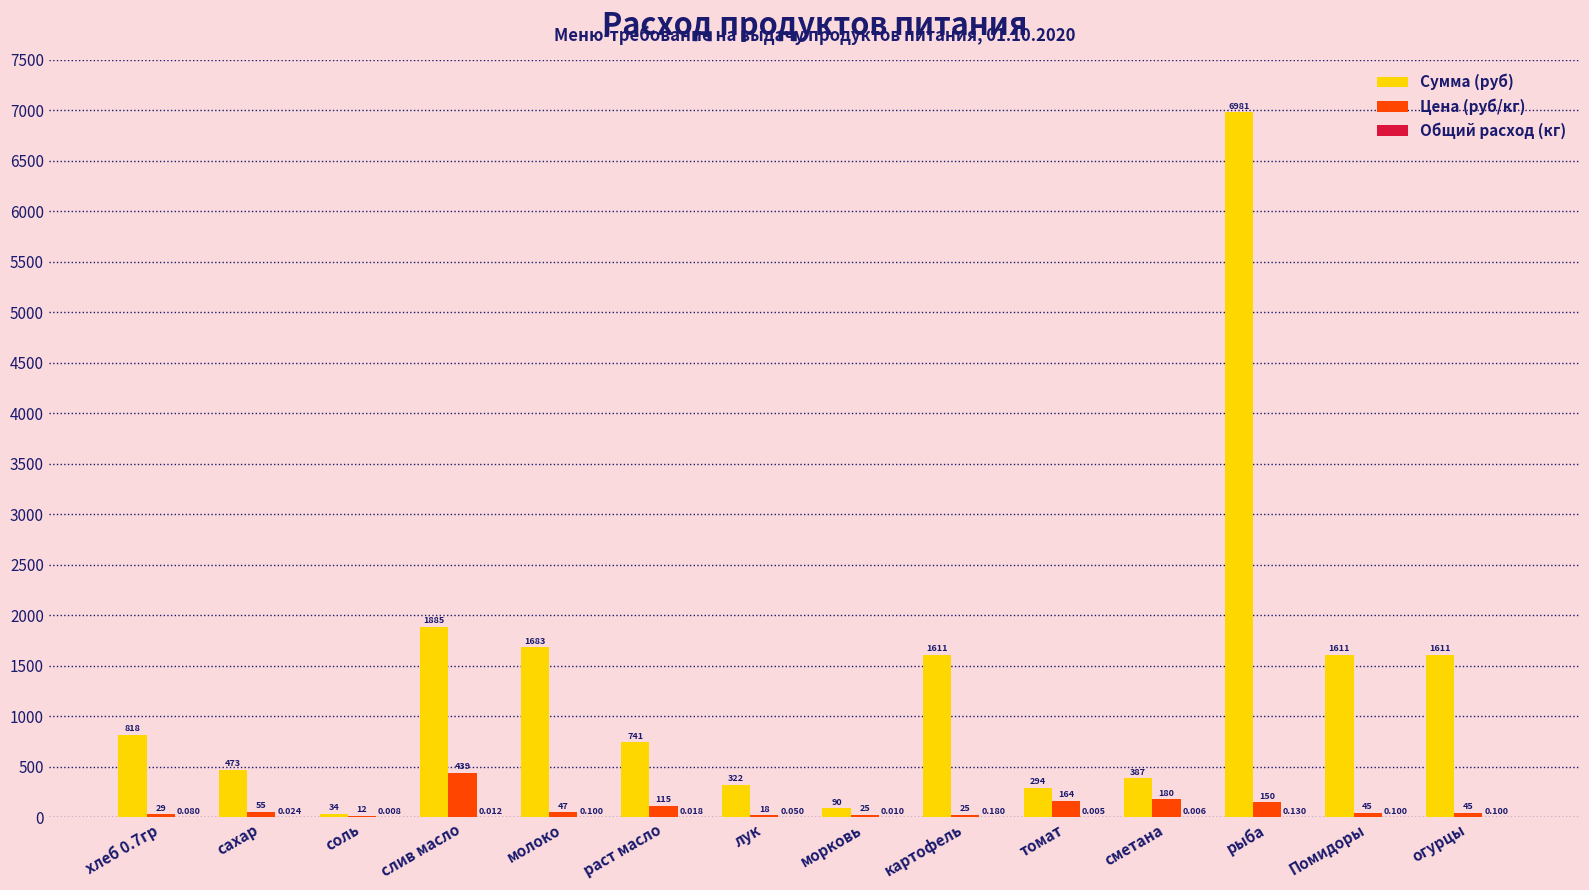

Between картофель and томат, which series saw the biggest shift?

Сумма (руб)